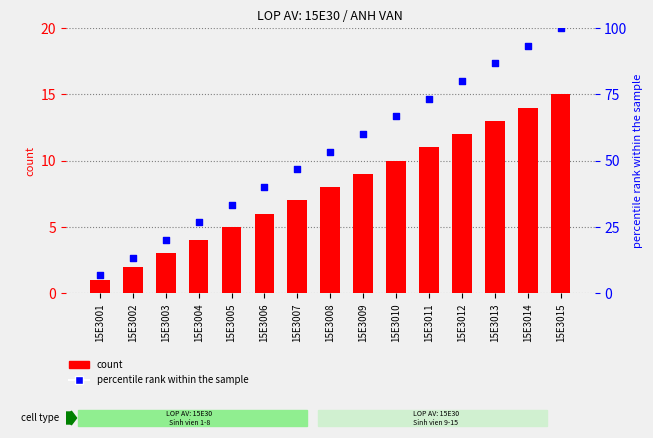

Which series has the largest total across all categories?

percentile rank within the sample